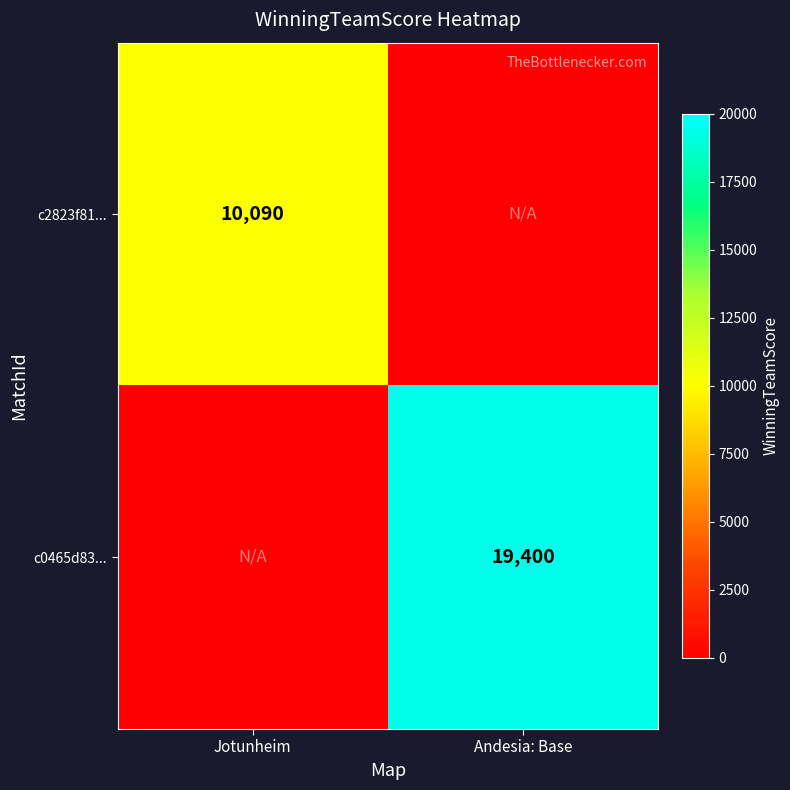

The c2823f81... series shows 4184 at Jotunheim. True or false?

False